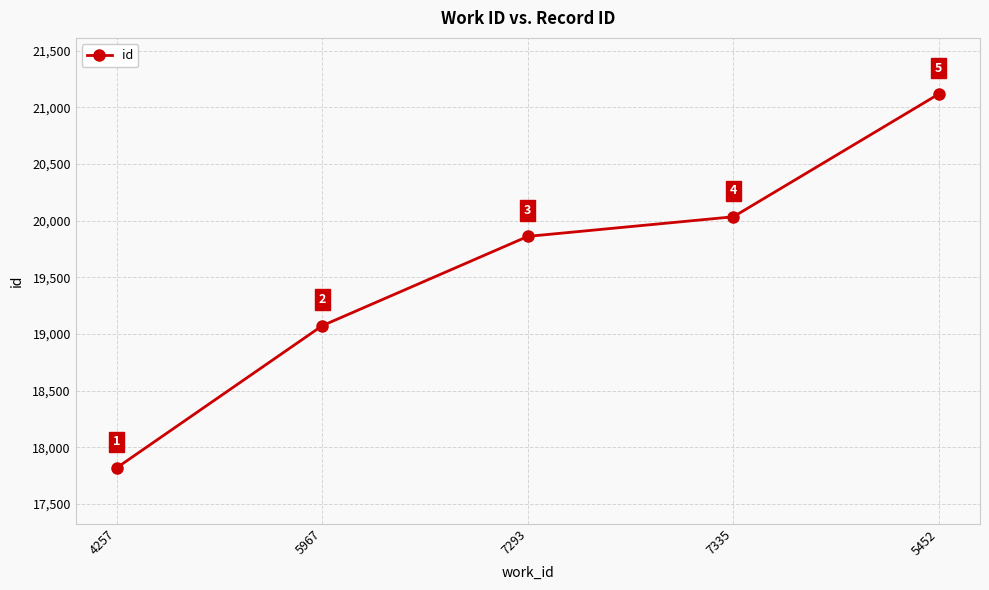

What is the smallest value displayed?

17819